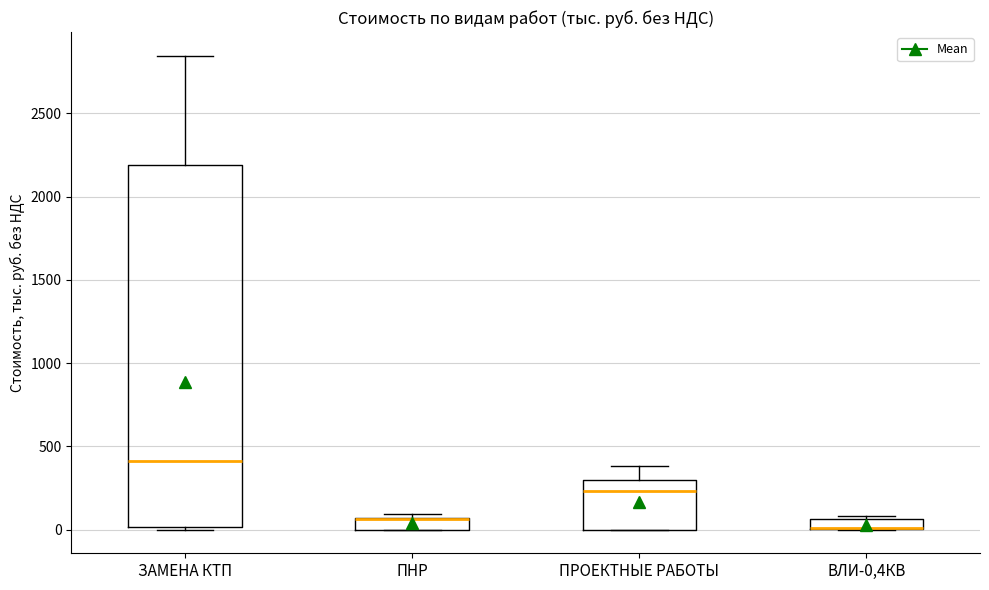

Where is the lower edge of the box for ВЛИ-0,4КВ on the y-axis? The values are not printed on the chart, so give them approximately, as read against the axis.

0